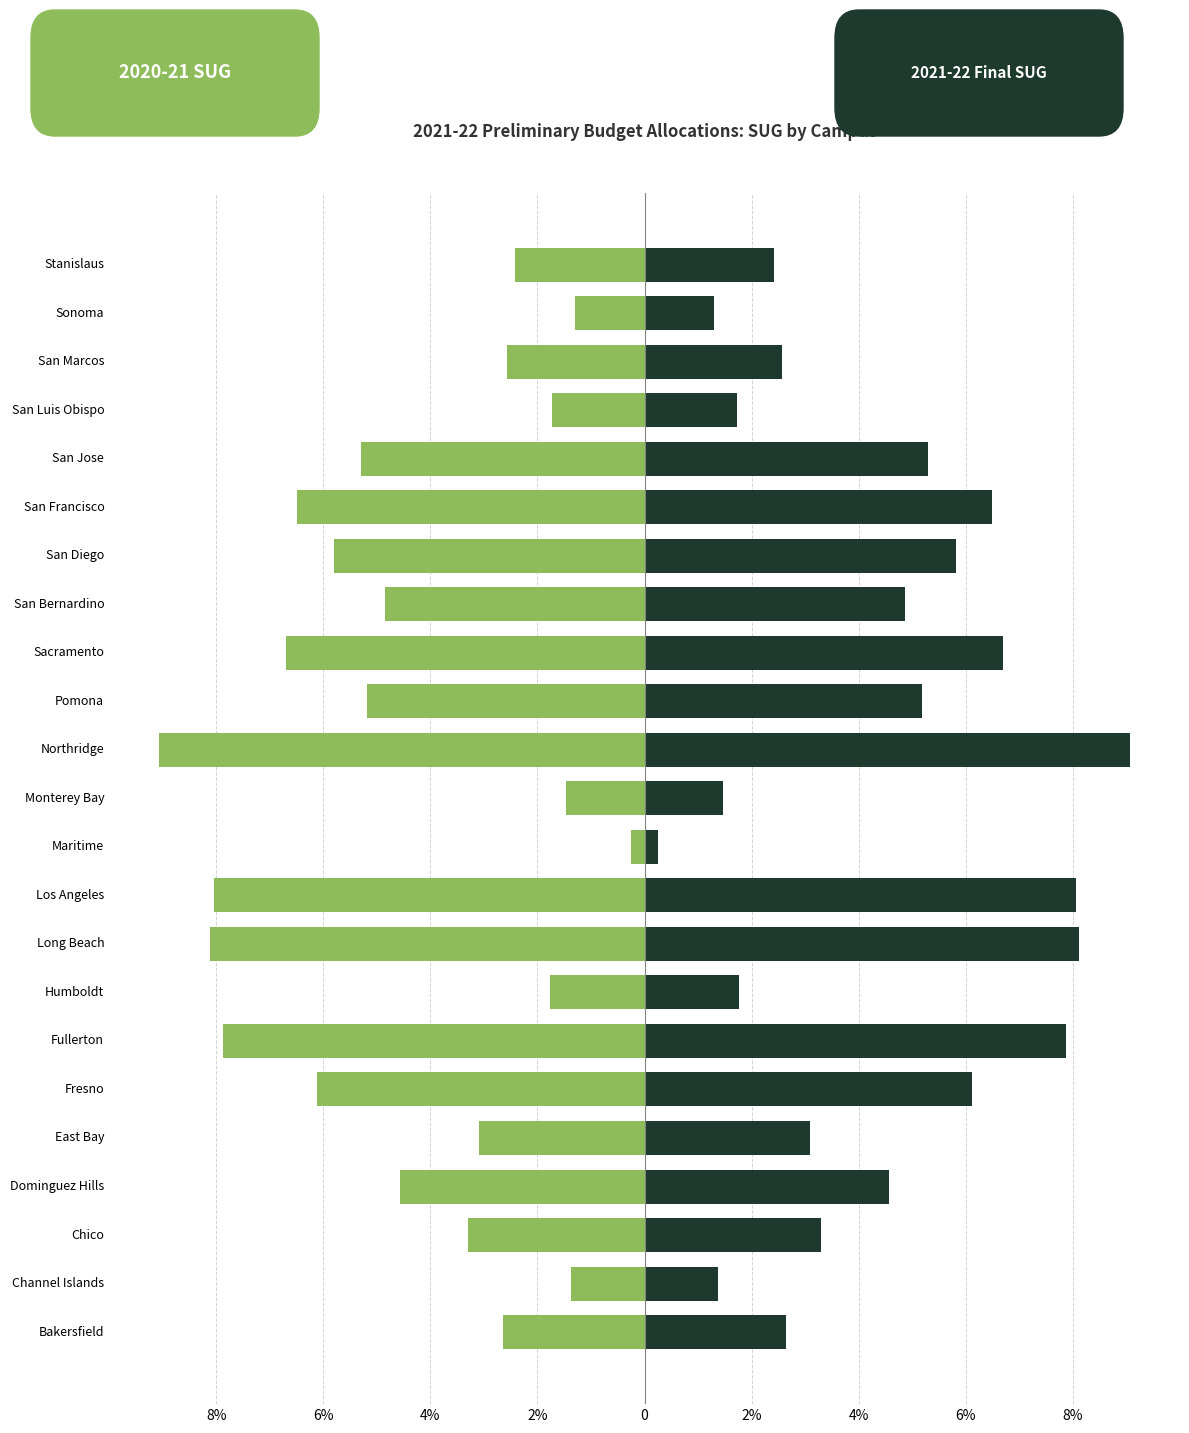

Is it true that 2020-21 SUG equals -11.1 at Los Angeles?

False